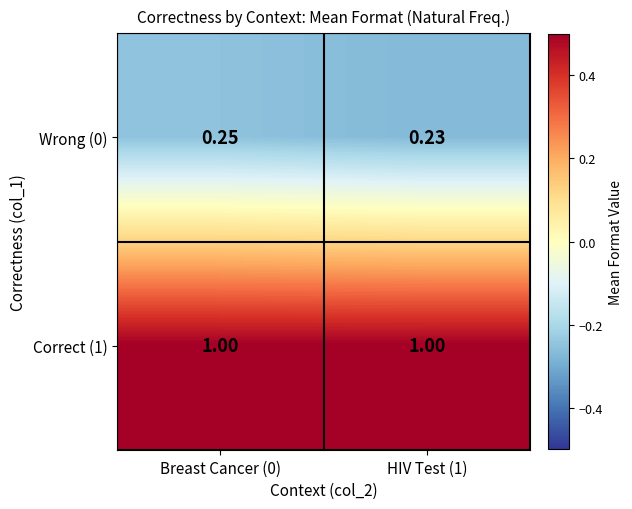

How many data points does each series have?

2